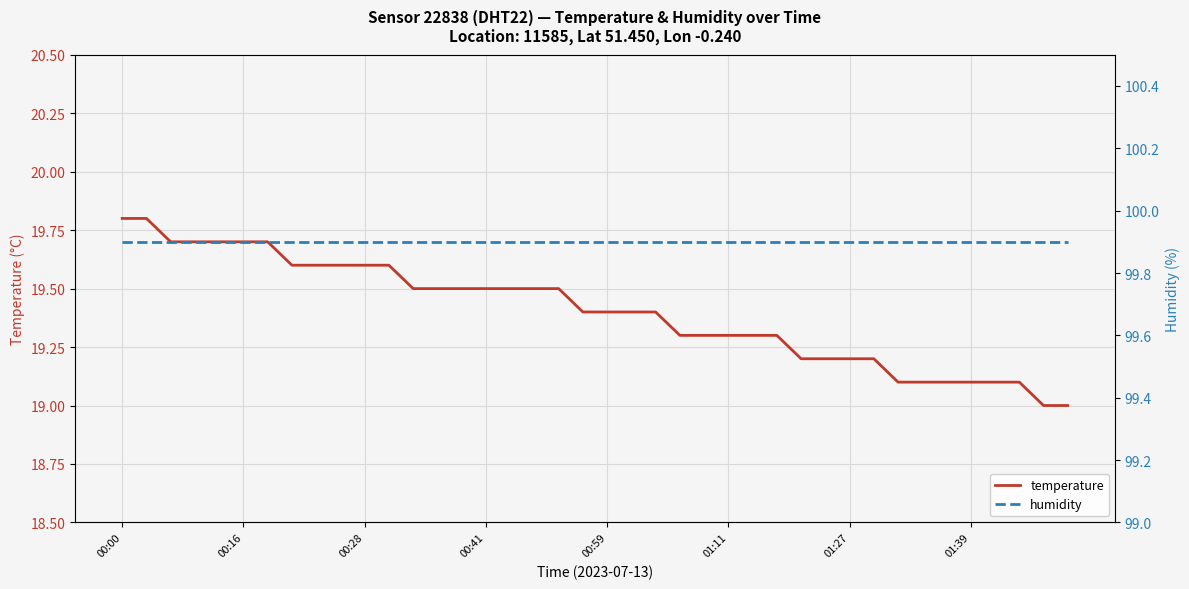

Rank the series by their maximum value, from lowest to highest.

temperature, humidity